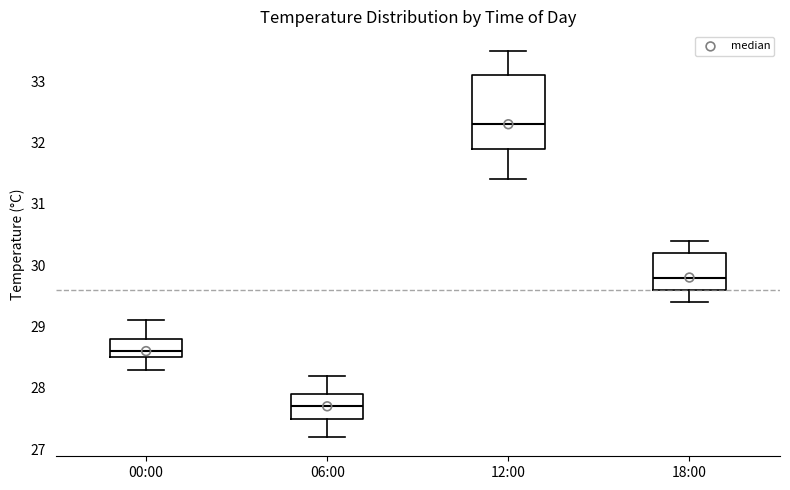

Reading left to right, read every box against the y-axis: the position of its median line, the range the box covers, and the ends of its whiskers. The values are not printed on the chart, so give them approximately, as read against the axis.

00:00: median 28.6, box 28.5 to 28.8, whiskers 28.3 to 29.1
06:00: median 27.7, box 27.5 to 27.9, whiskers 27.2 to 28.2
12:00: median 32.3, box 31.9 to 33.1, whiskers 31.4 to 33.5
18:00: median 29.8, box 29.6 to 30.2, whiskers 29.4 to 30.4